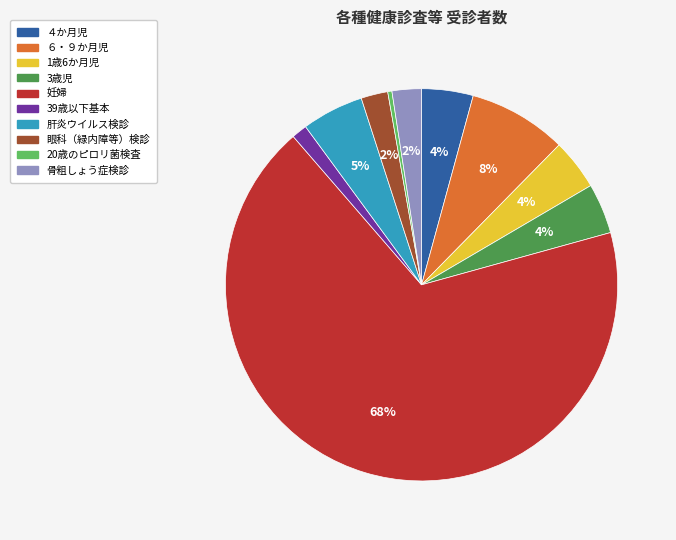

To the nearest percent, what portion does ６・９か月児 represent?

8%